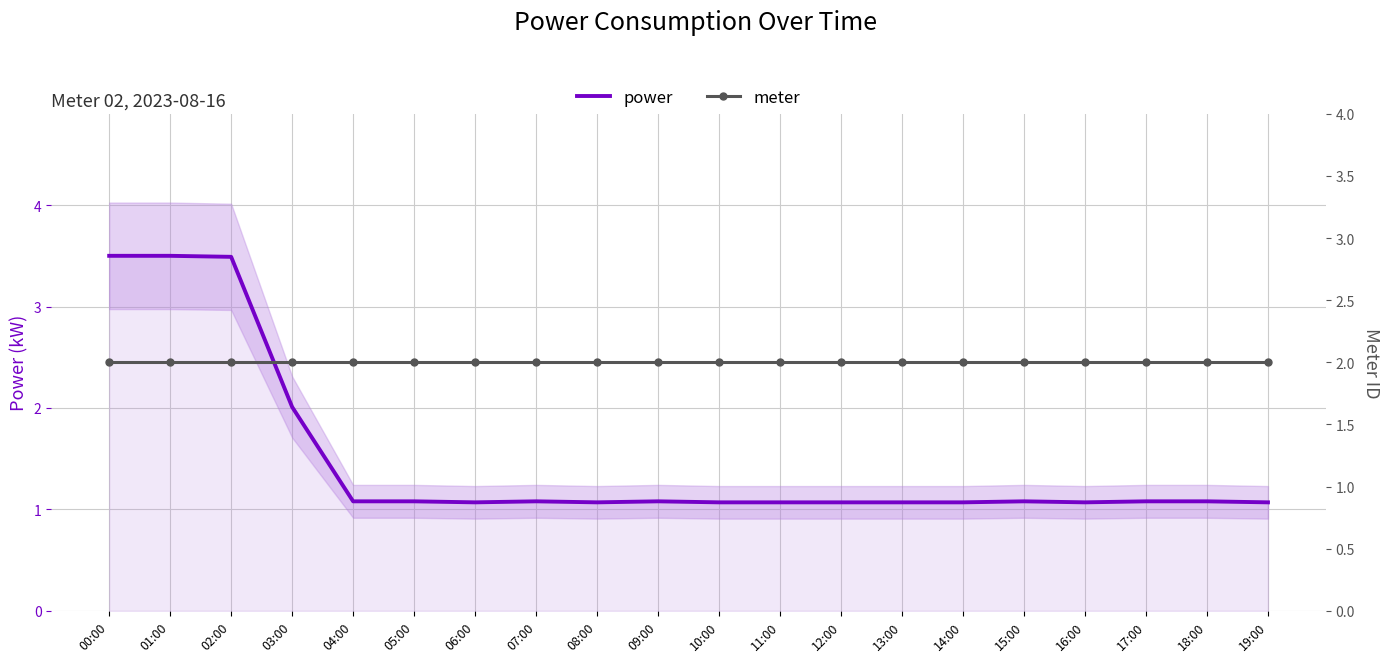

At which category does power reach its first local valley?

06:00